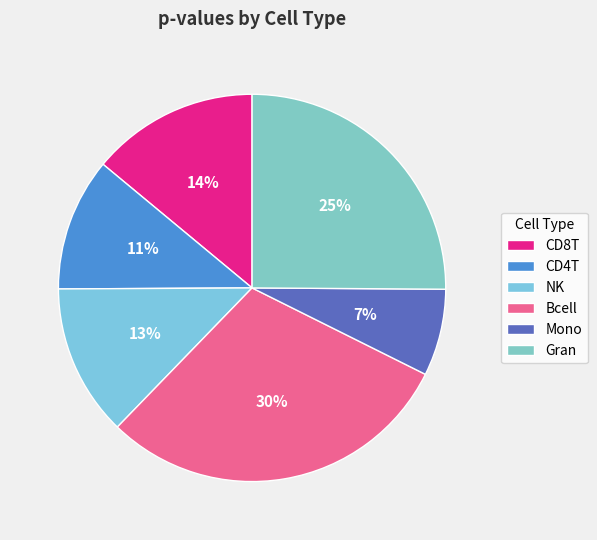

To the nearest percent, what portion does Bcell represent?

30%